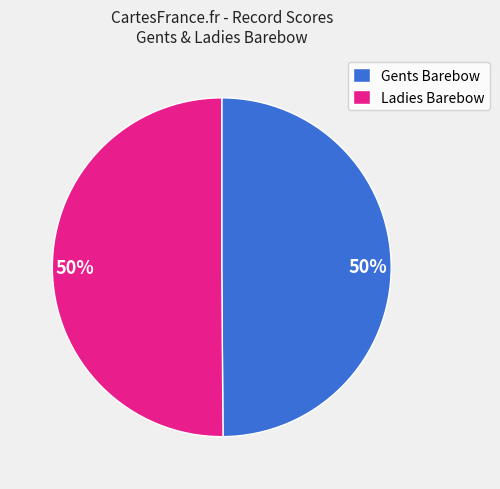

Do Gents Barebow and Ladies Barebow together represent more than half of the pie?

Yes